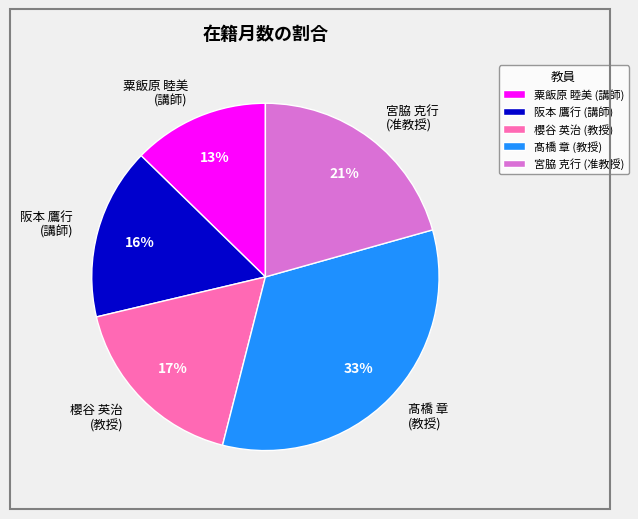

True or false: 阪本 鷹行 (講師) accounts for 16% of the total.

True